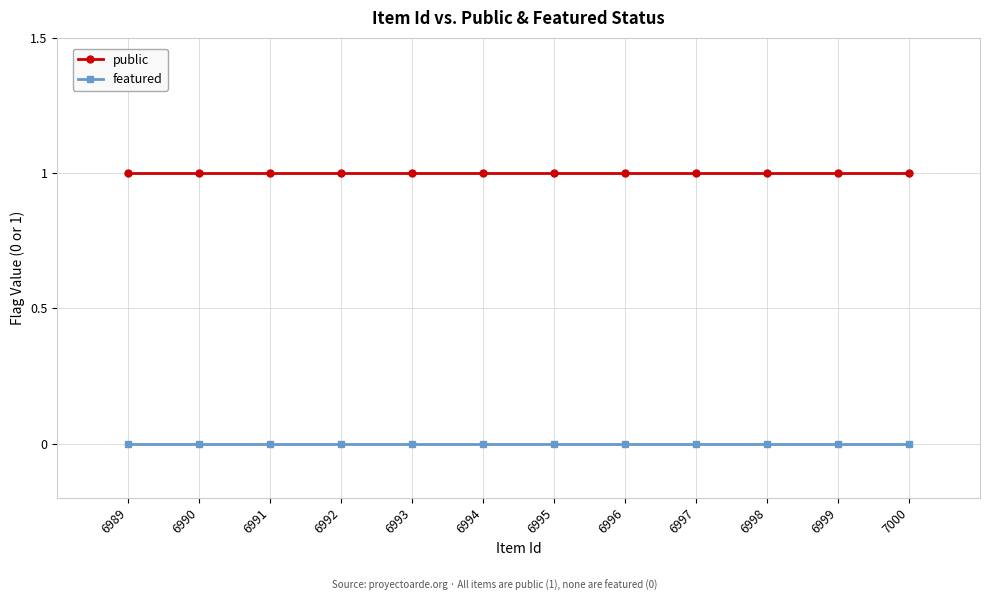

Which series has the largest total across all categories?

public